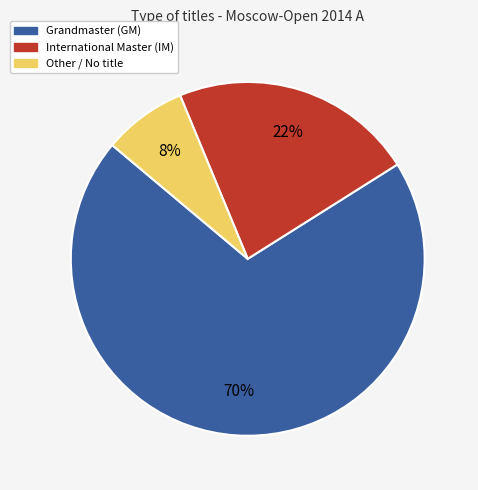

To the nearest percent, what is the difference between the largest and smallest slice percentages?

62%